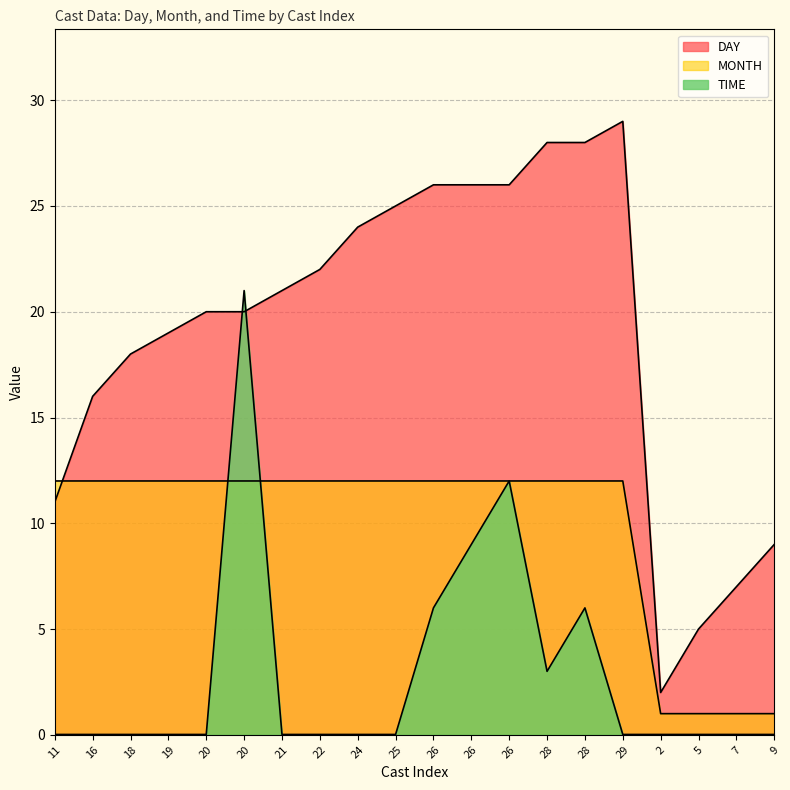

Does the chart display data point markers on the line(s)?

No